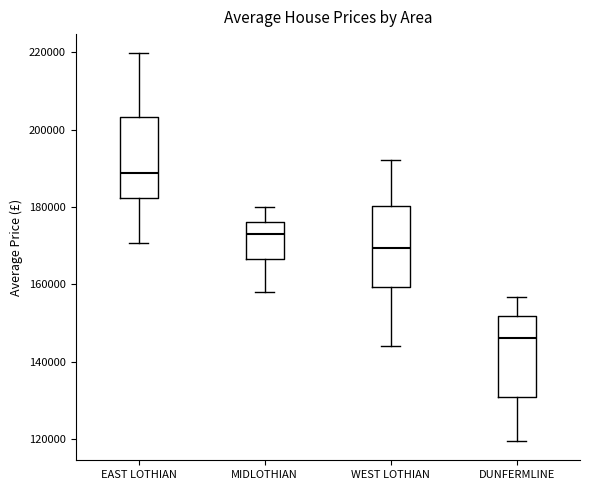

Where does the upper whisker of the box for EAST LOTHIAN end on the y-axis? The values are not printed on the chart, so give them approximately, as read against the axis.

220000